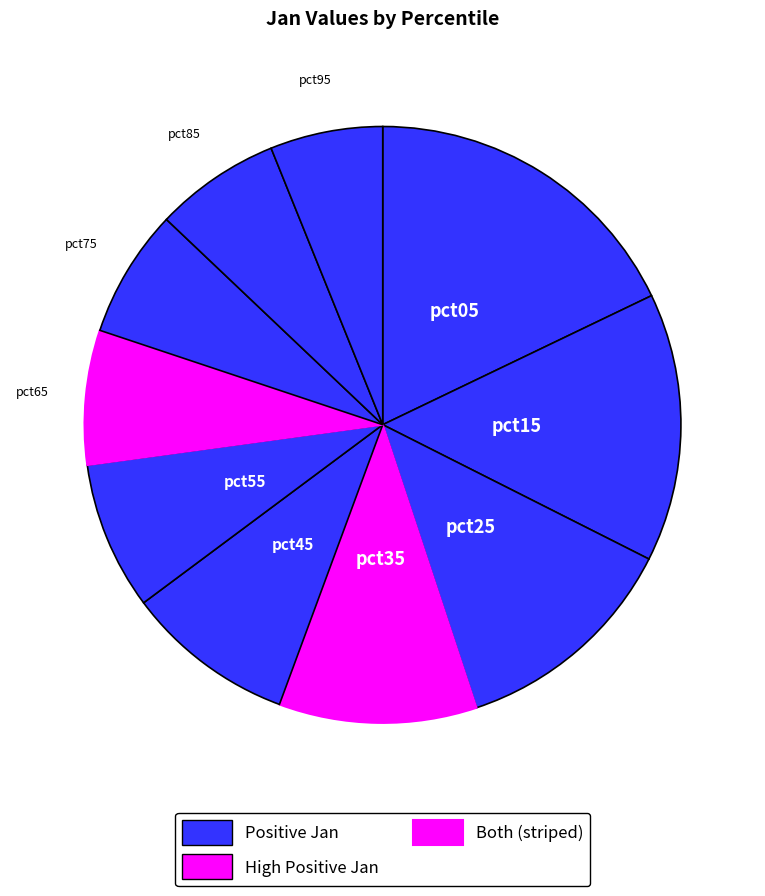

Does any single category account for the majority?

No